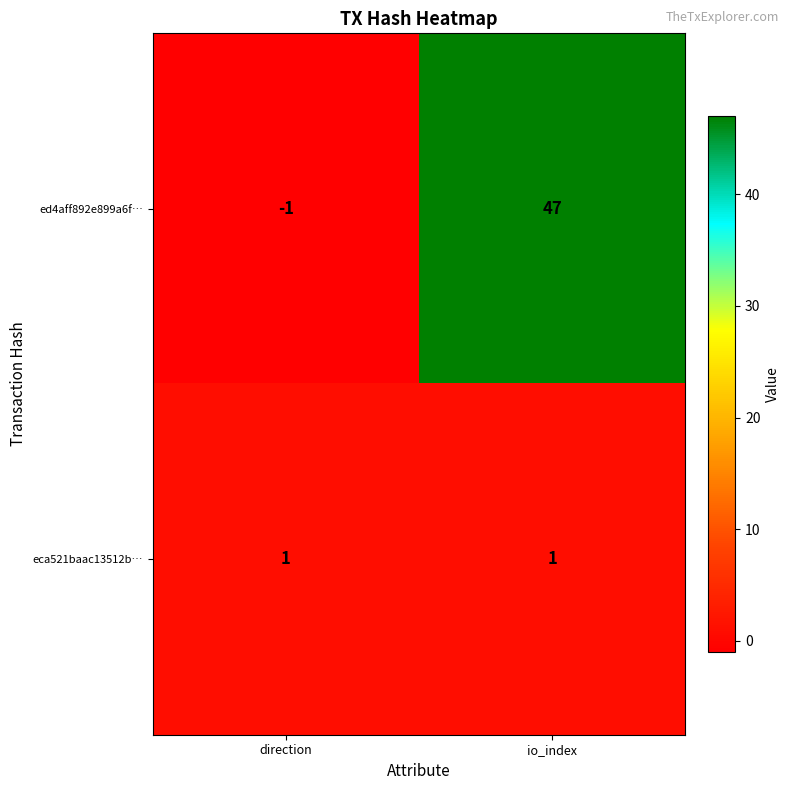

Rank the series by their maximum value, from lowest to highest.

eca521baac13512b…, ed4aff892e899a6f…